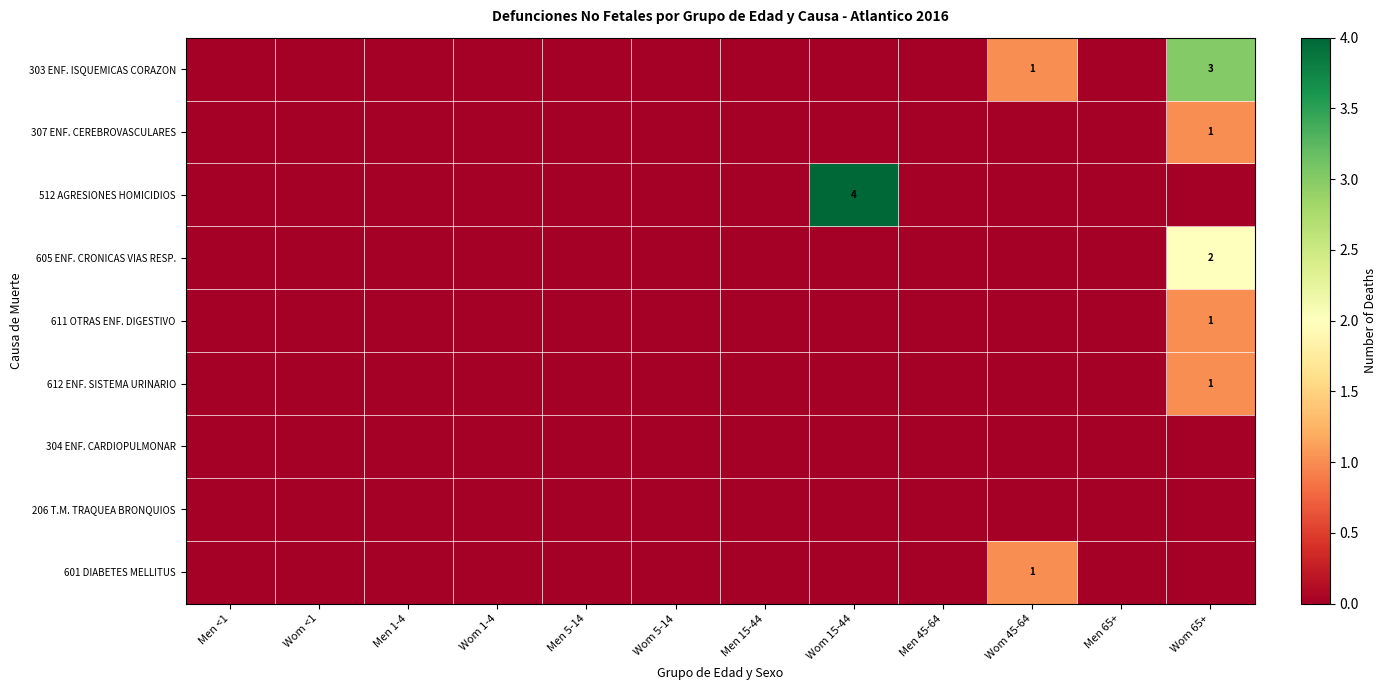

At how many categories does at least one series exceed 2?

2